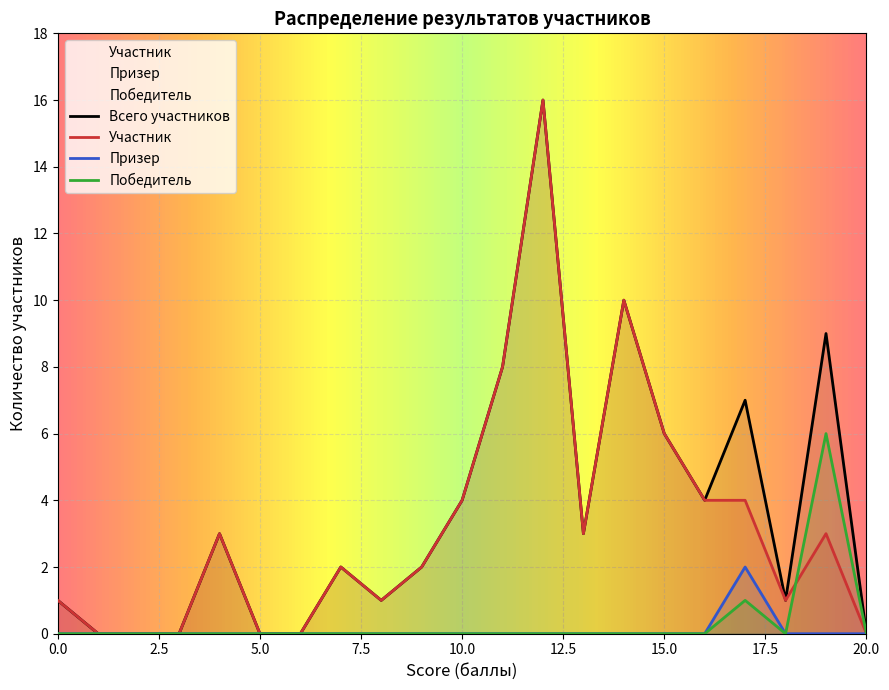

What is the greatest value displayed?

16